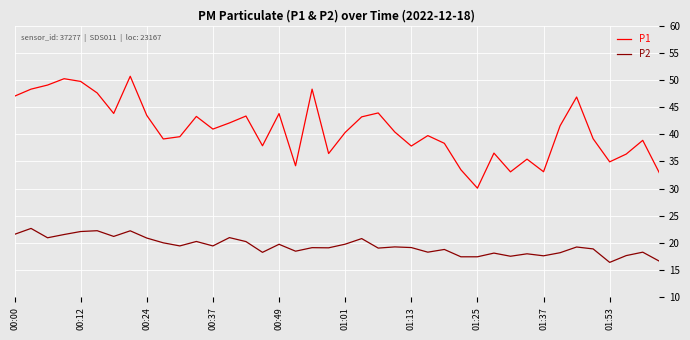

In P2, how many points are higher than both neighbors (excluding endpoints)?

14